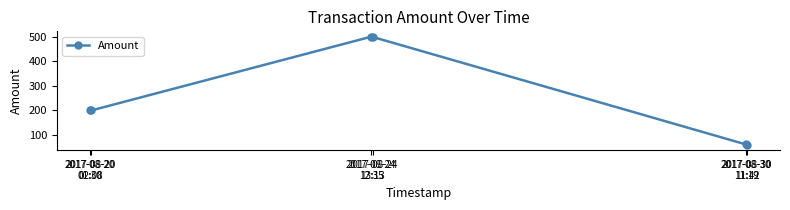

The value at 2017-08-30
11:42 is 59. True or false?

True